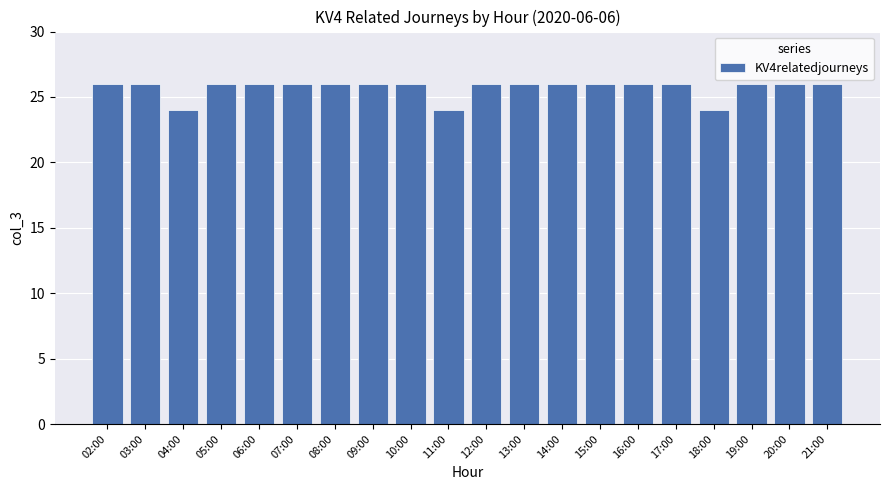

Reading left to right, list all the values displayed in this chart.

02:00=26	03:00=26	04:00=24	05:00=26	06:00=26	07:00=26	08:00=26	09:00=26	10:00=26	11:00=24	12:00=26	13:00=26	14:00=26	15:00=26	16:00=26	17:00=26	18:00=24	19:00=26	20:00=26	21:00=26